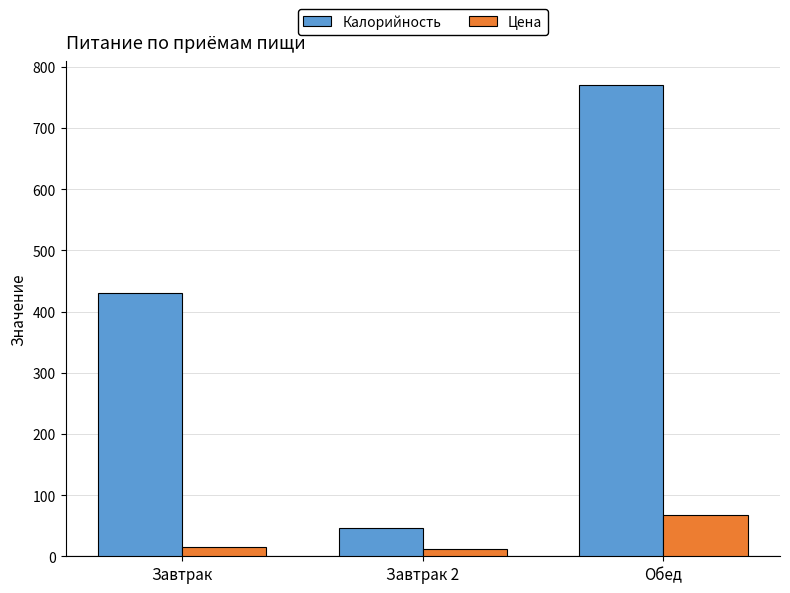

Is the value of Цена at Завтрак 2 greater than the value of Калорийность at Завтрак 2?

No